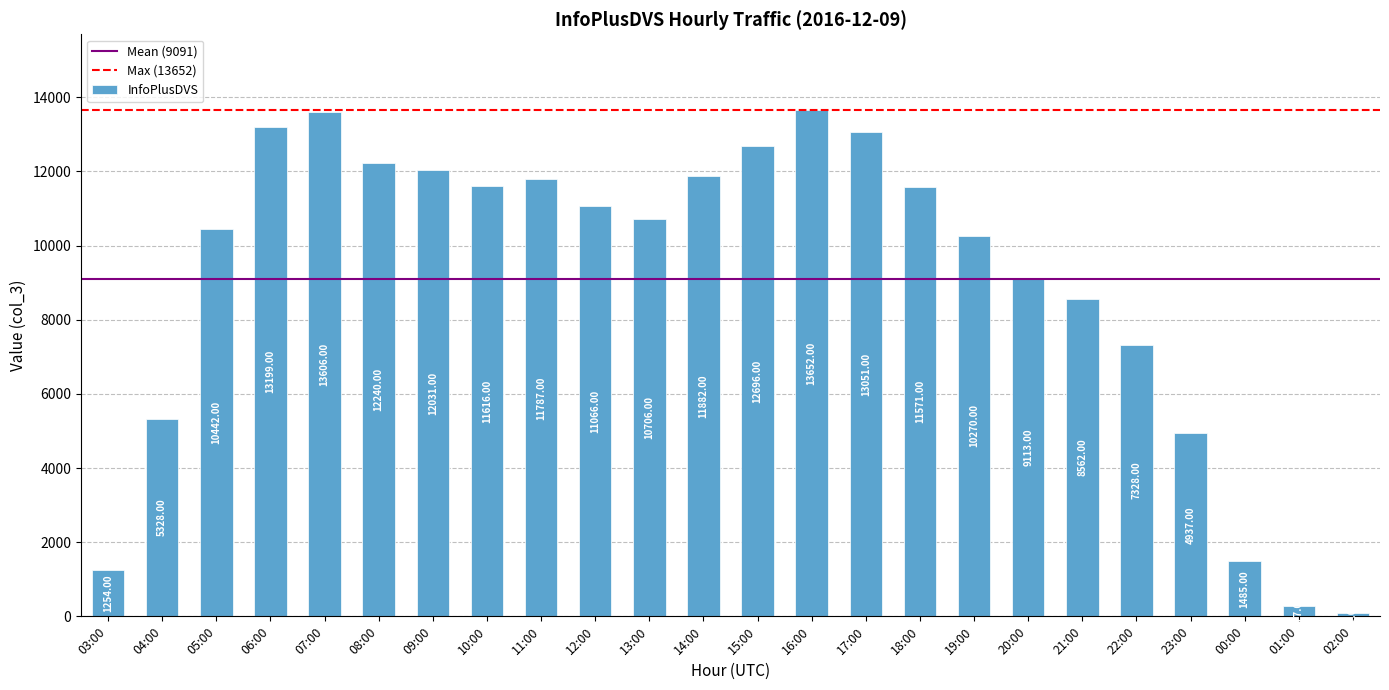

What is the value of the 15th bar from the left?

13051